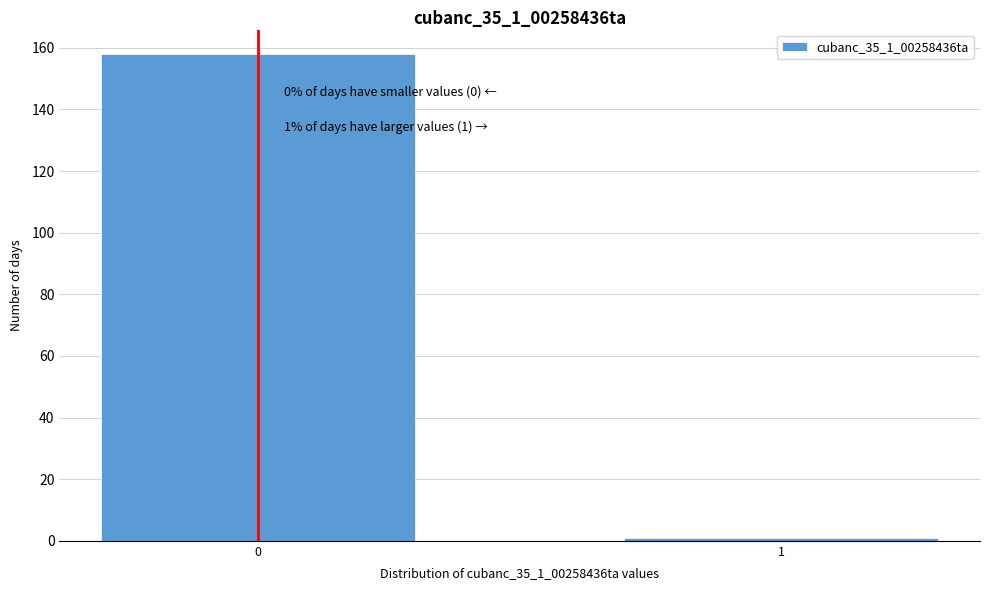

Reading right to left, what are all the values shown in this chart?

1=1	0=158